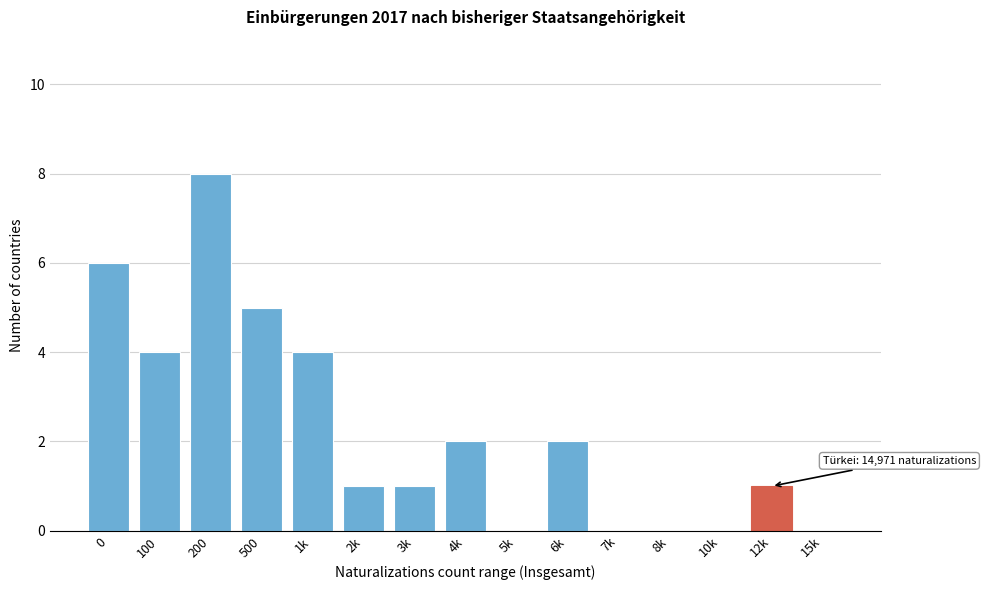

Reading right to left, list all the values displayed in this chart.

15k=0	12k=1	10k=0	8k=0	7k=0	6k=2	5k=0	4k=2	3k=1	2k=1	1k=4	500=5	200=8	100=4	0=6